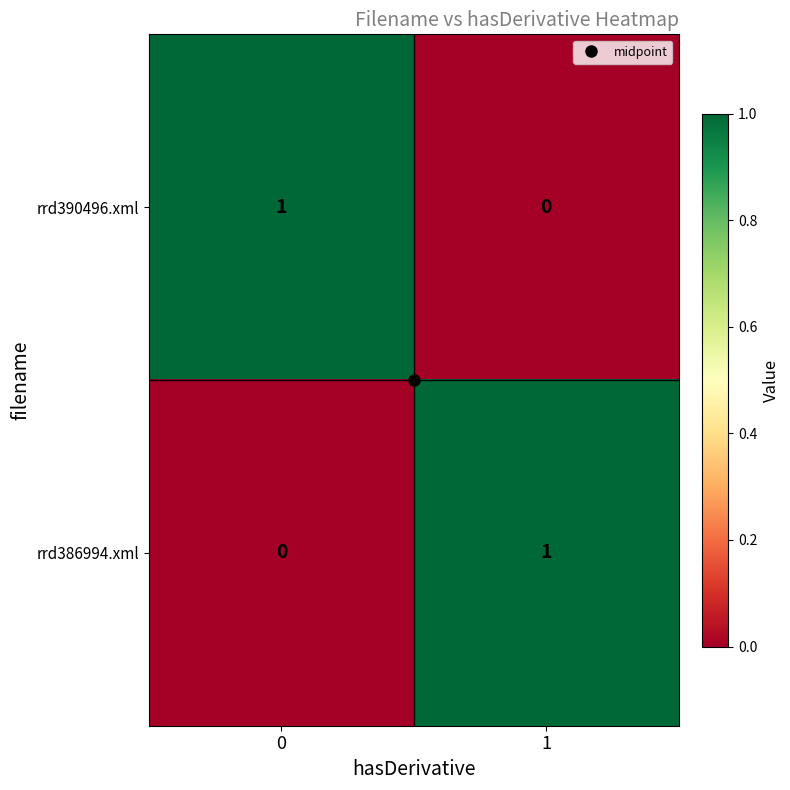

At 0, list the series in order from largest to smallest.

rrd390496.xml, rrd386994.xml